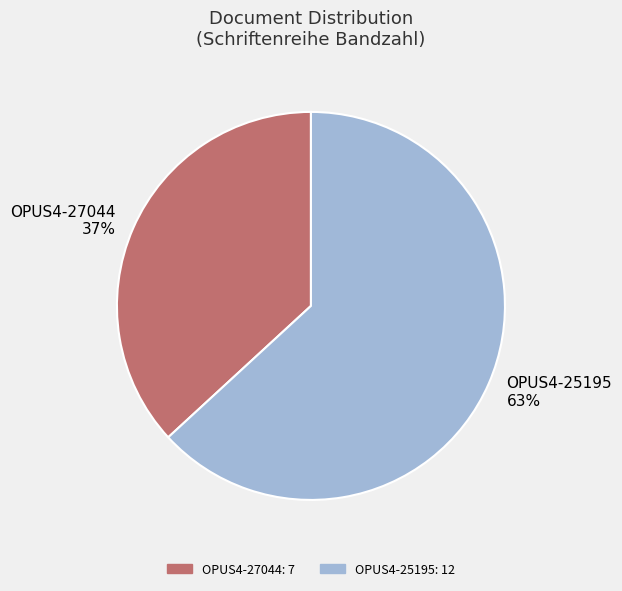

What is the ratio of the value at OPUS4-25195 to the value at OPUS4-27044?

1.7